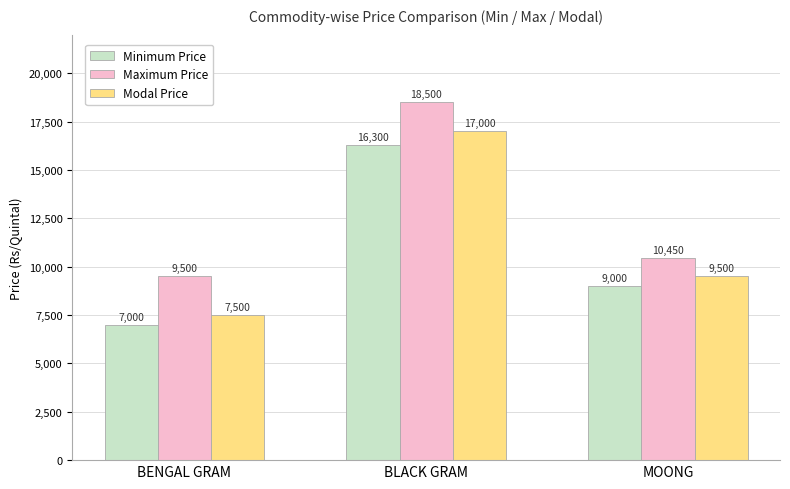

What is the sum of all Modal Price values?

34000